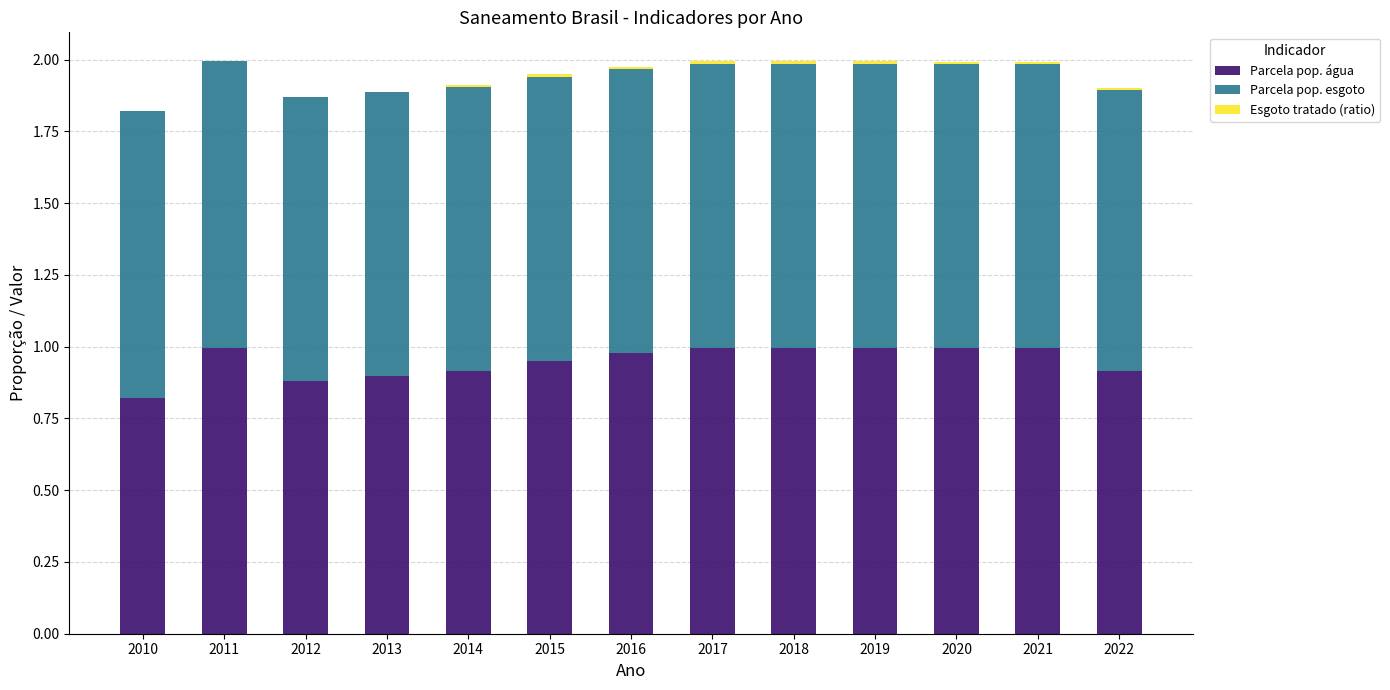

What is the total value across all series at 2011?

2.0